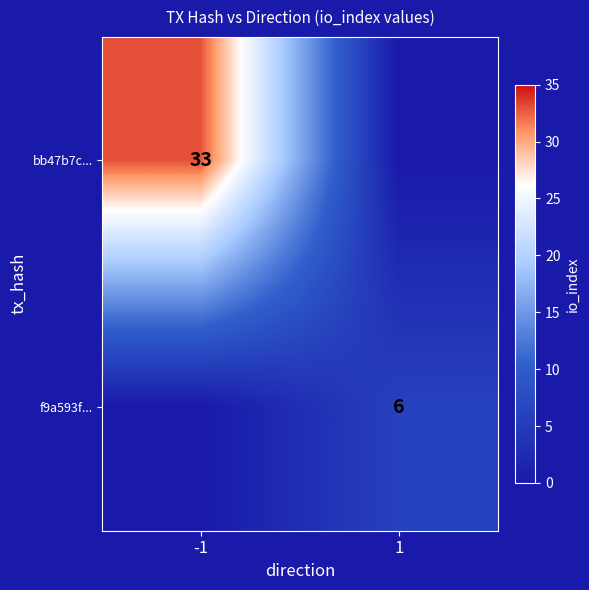

The value of f9a593f... at 1 is 1. True or false?

False